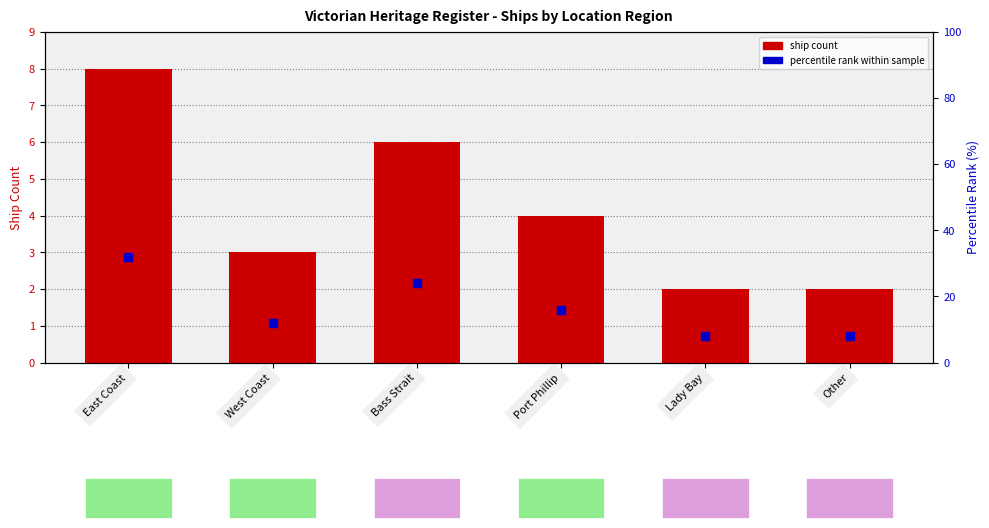

What is the total value across all series at Bass Strait?

30